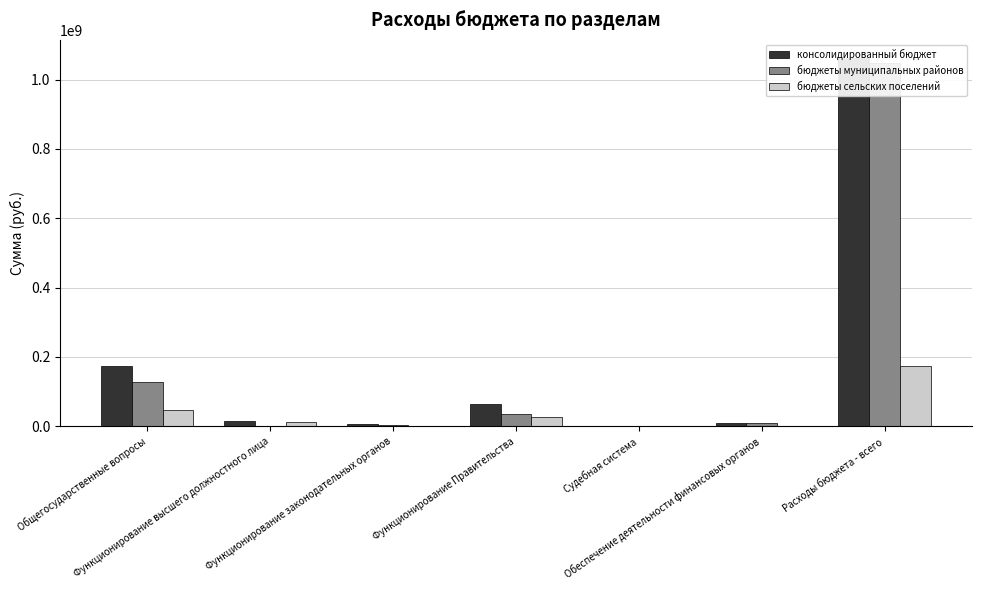

Reading left to right, extract all data points from this chart.

консолидированный бюджет: 174693762.3	15788988.9	5986193.7	63453385.2	88400.0	10897575.0	1061535824.3
бюджеты муниципальных районов: 128598875.4	1978980.0	4450530.0	35476296.7	88400.0	10897575.0	1049200441.2
бюджеты сельских поселений: 46177586.9	13810008.9	1535663.7	27977088.5	0.0	0.0	174129819.1